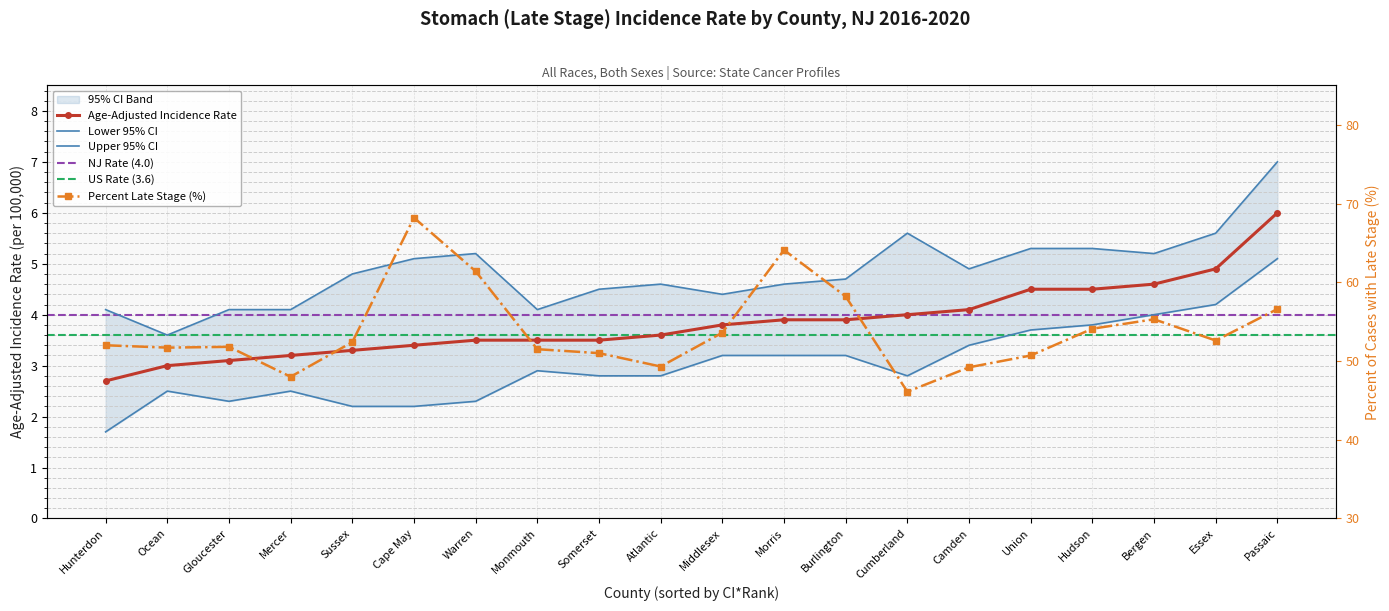

At which category is the sum across all series the highest?

Cape May